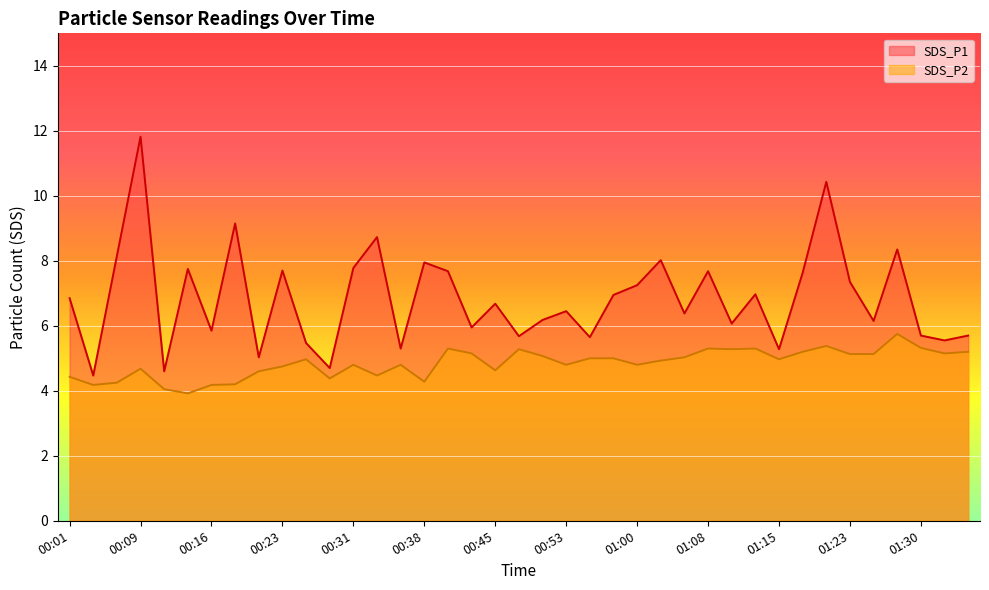

What value does the SDS_P2 series have at 00:38?

4.3